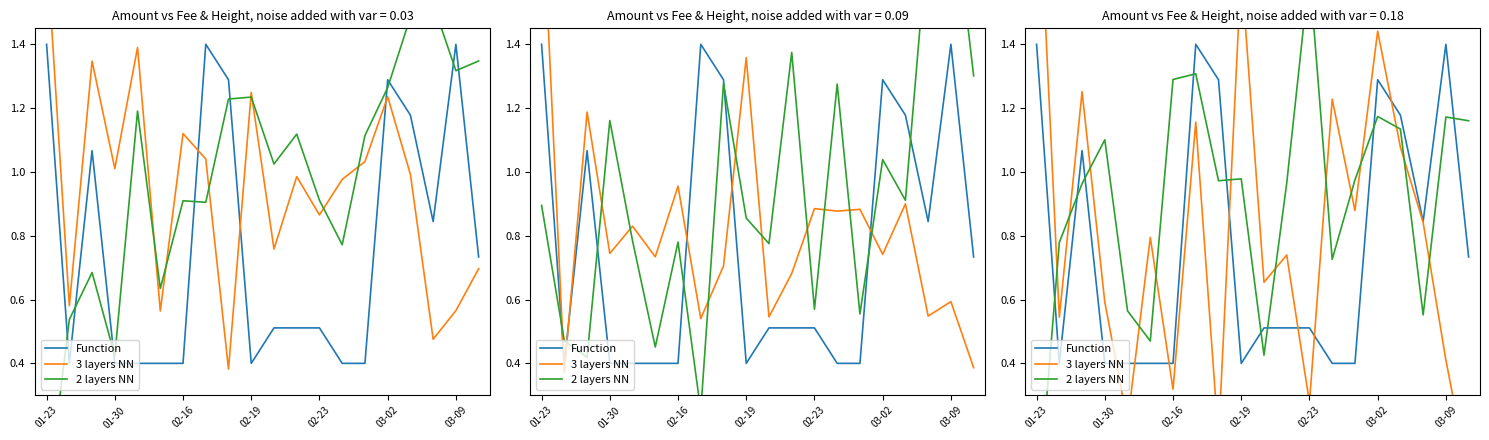

True or false: 3 layers NN and 2 layers NN cross at least once.

True